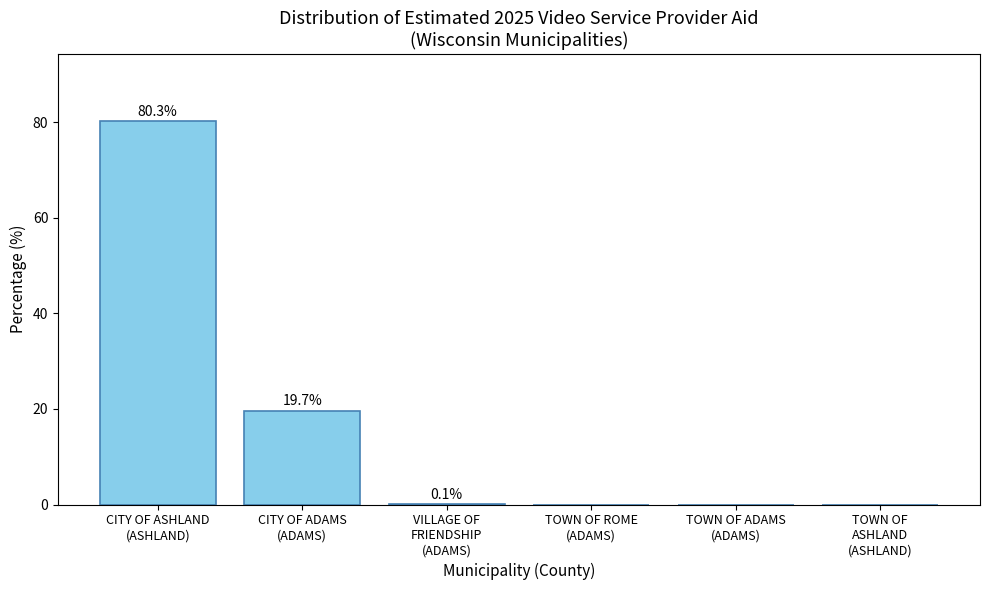

The value at TOWN OF ROME
(ADAMS) is -50.5. True or false?

False